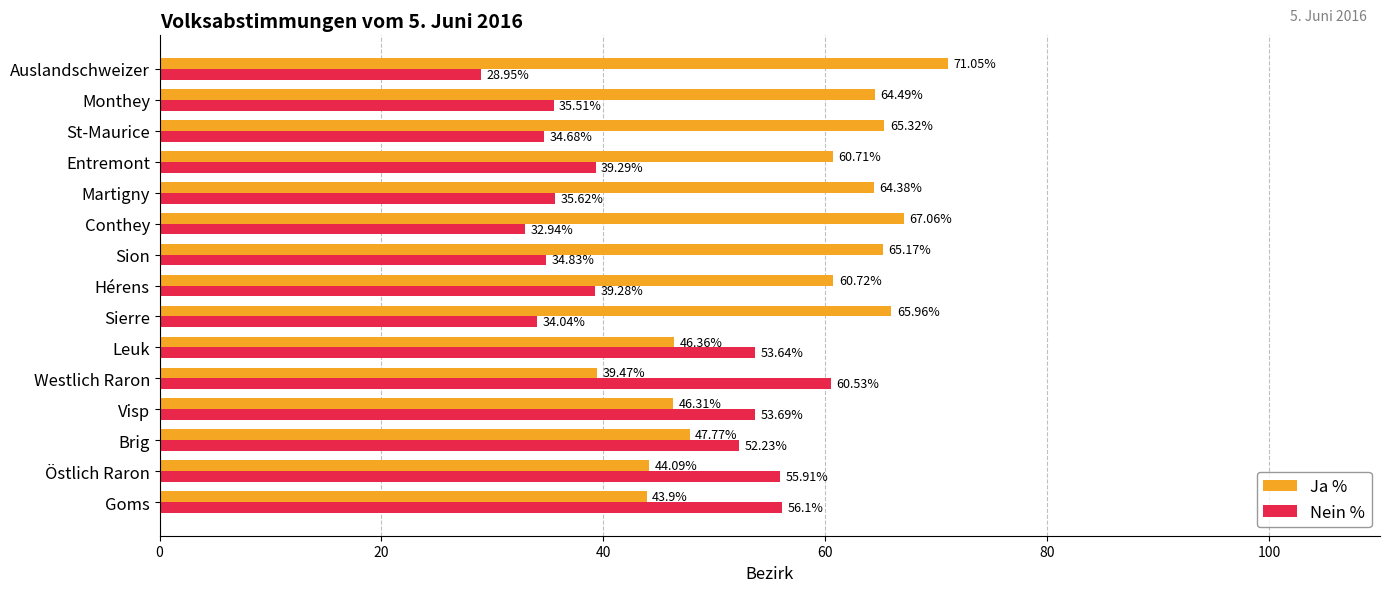

Which series has the largest total across all categories?

Ja %